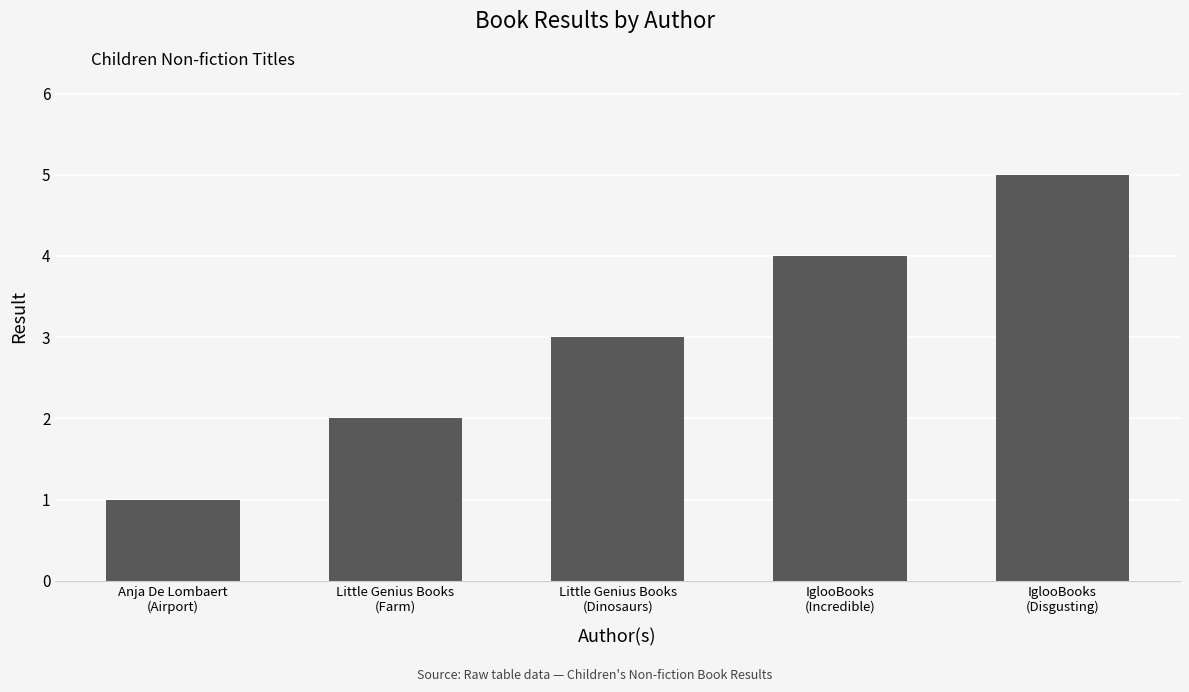

What is the label of the 4th bar from the left?

IglooBooks
(Incredible)